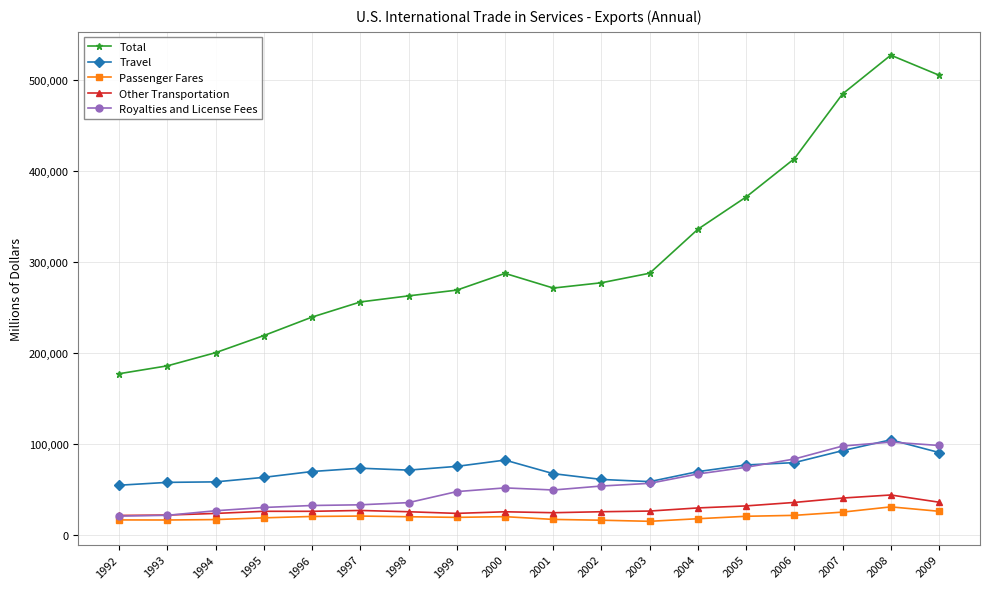

True or false: Other Transportation and Total intersect in this chart.

False